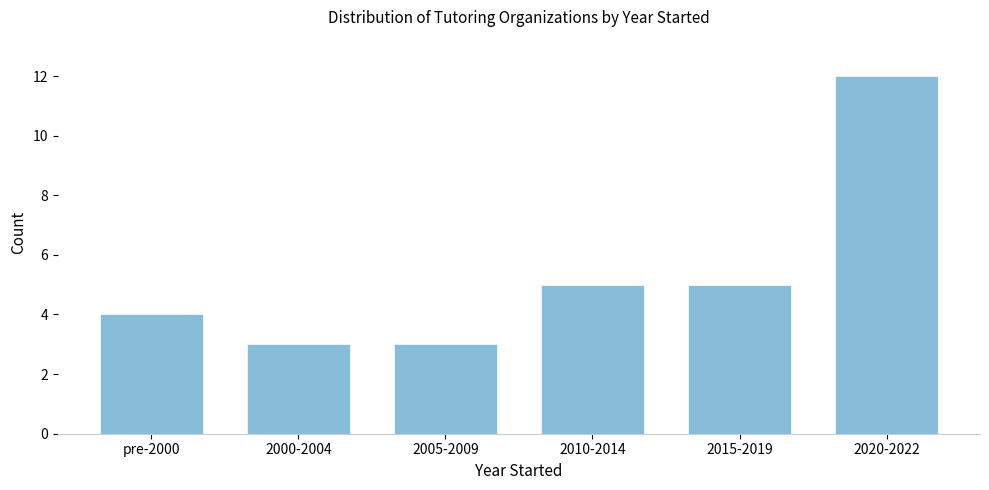

Reading left to right, list all the values displayed in this chart.

pre-2000=4	2000-2004=3	2005-2009=3	2010-2014=5	2015-2019=5	2020-2022=12